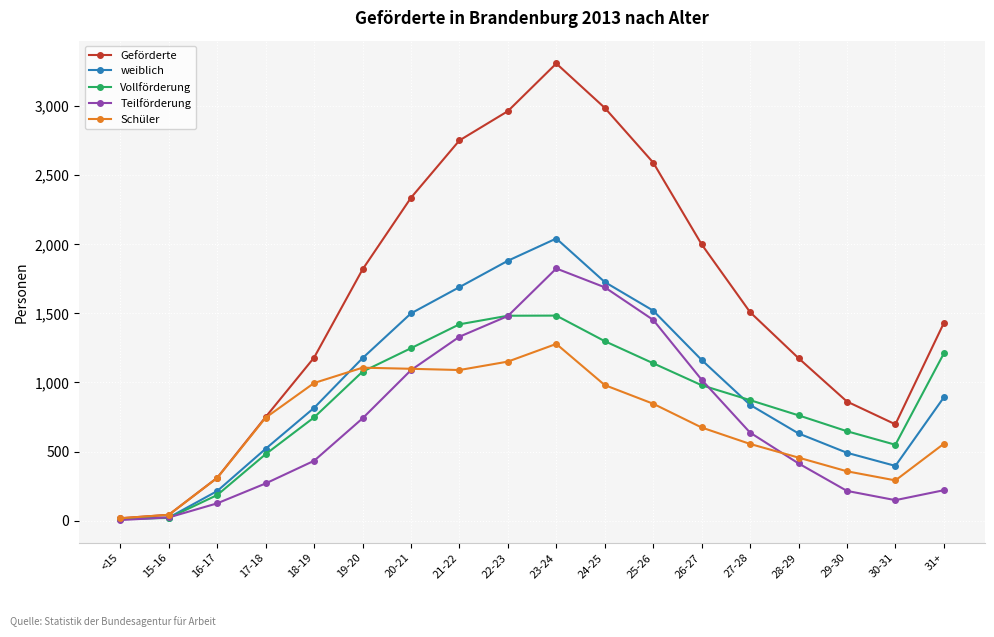

What is the difference between the maximum and minimum values in the Schüler series?

1262